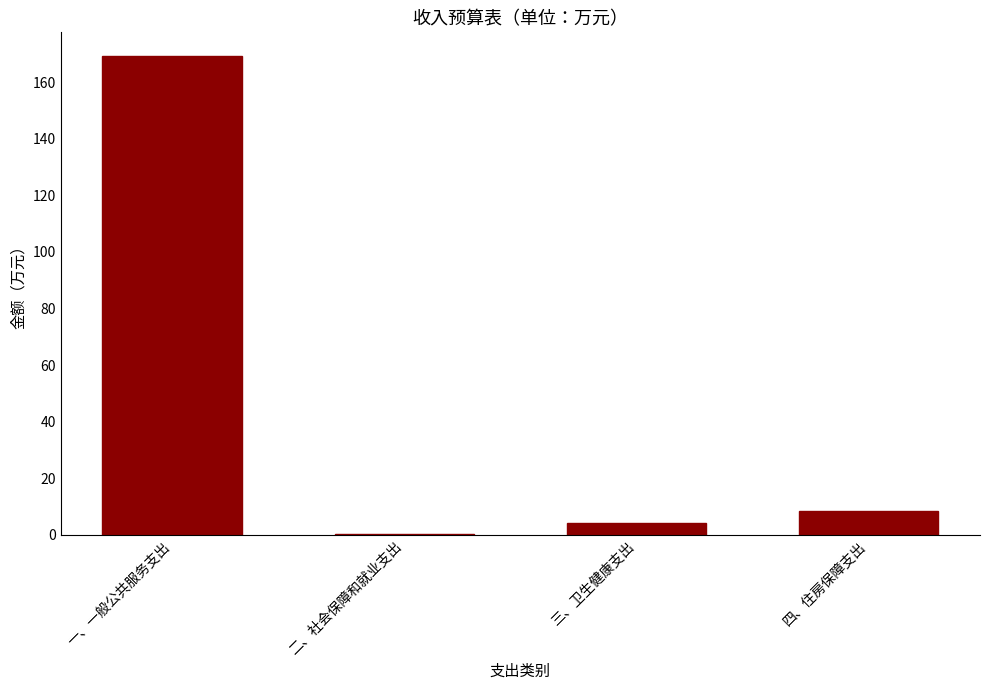

At which category does the chart reach its peak across all series?

一、一般公共服务支出